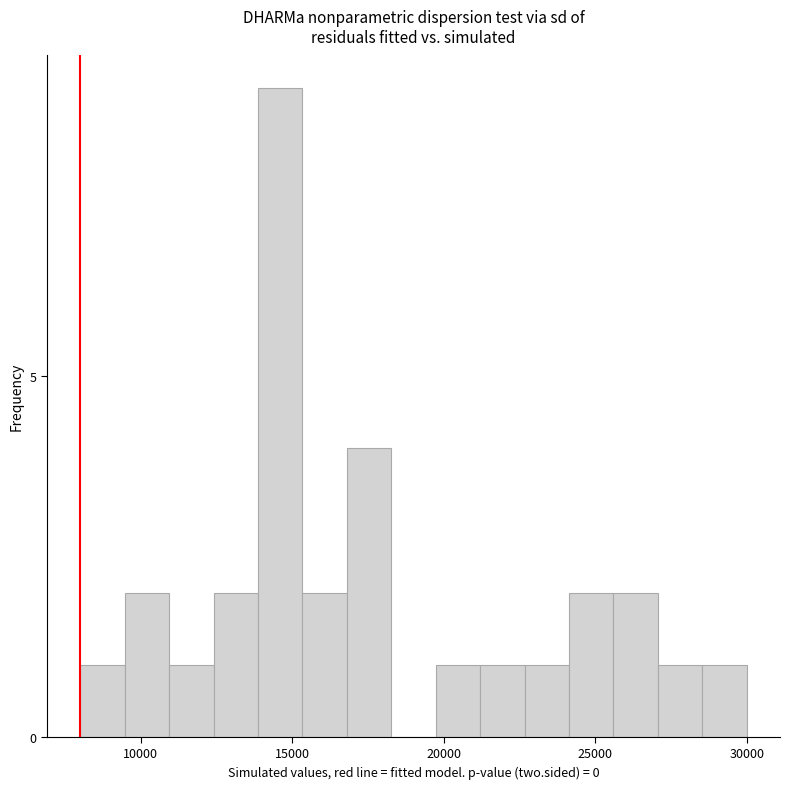

Read against the x-axis, roughly where is the centre of the tallest bar?

14500